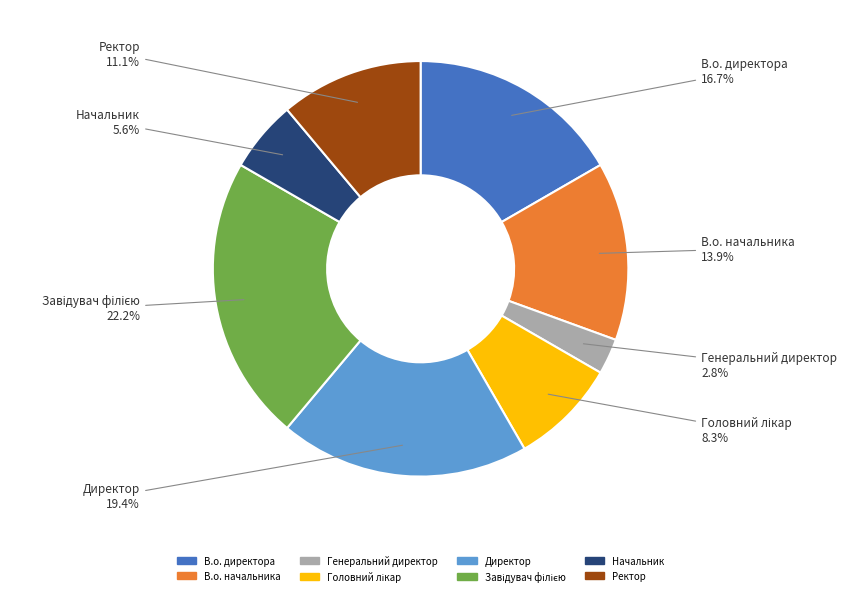

How many segments does this pie chart have?

8